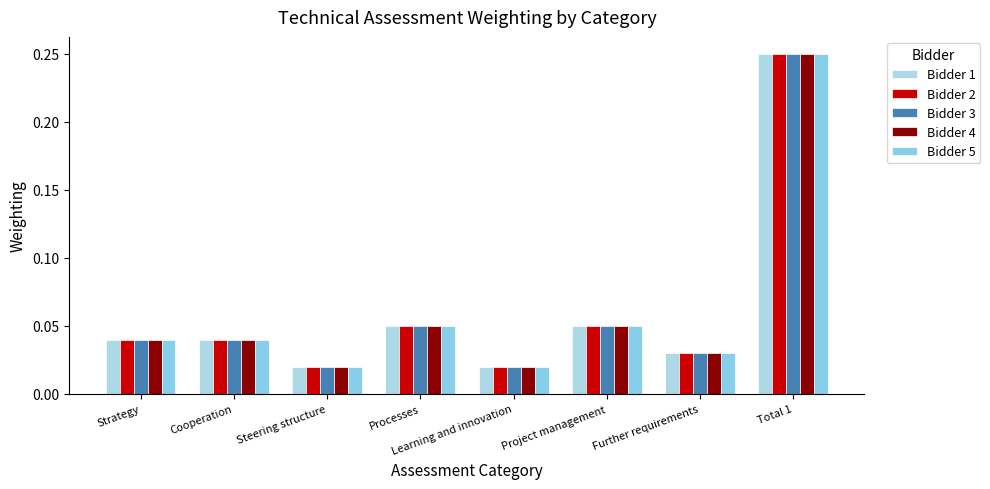

Does the chart contain any negative values?

No